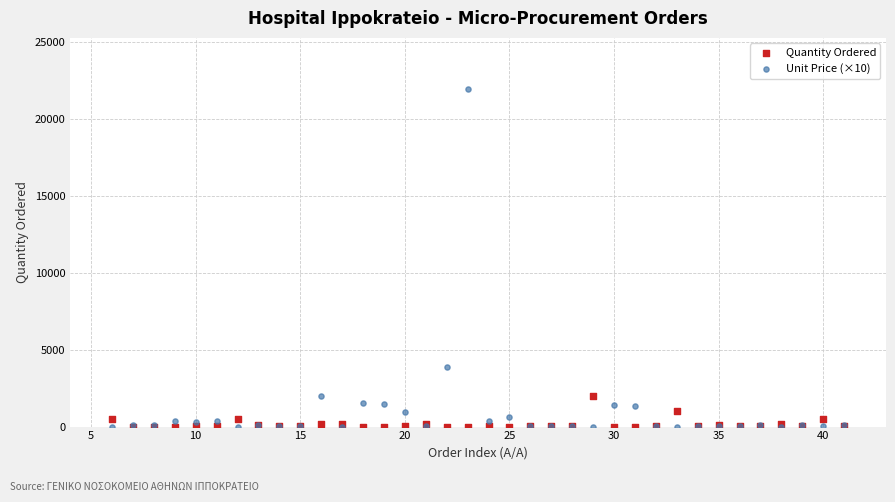

Which series has the widest spread of Y values?

Unit Price (×10)